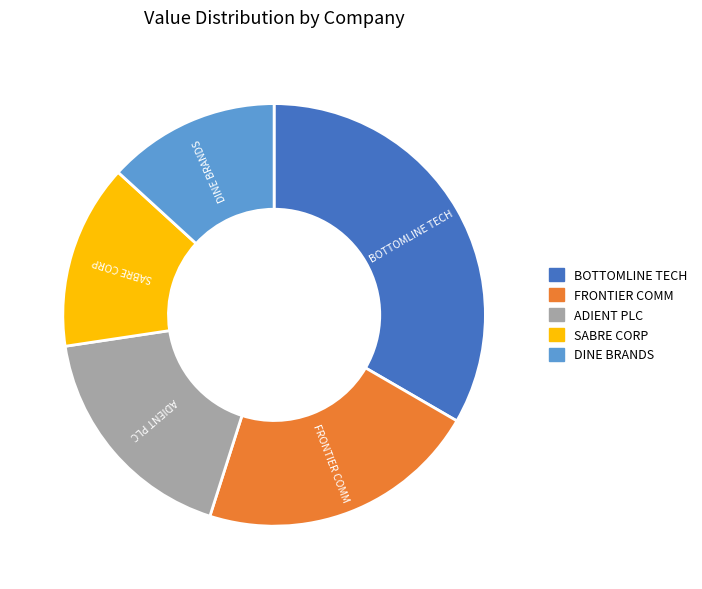

Rank the categories by value from lowest to highest.

DINE BRANDS, SABRE CORP, ADIENT PLC, FRONTIER COMM, BOTTOMLINE TECH